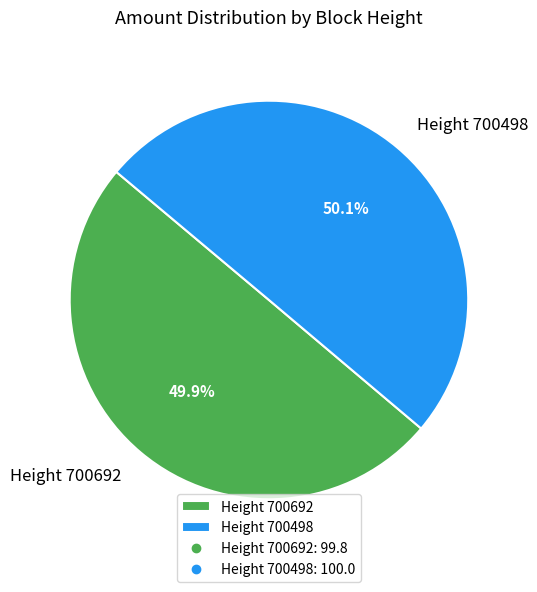

Is there any slice that represents more than half of the pie?

Yes